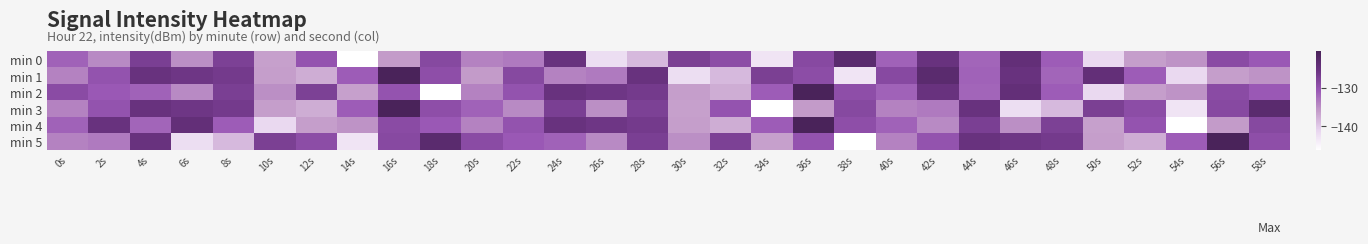

Reading right to left, transcribe all the data shown in this chart.

min 0: 58s=-130.7	56s=-129.0	54s=-135.4	52s=-136.3	50s=-141.6	48s=-131.1	46s=-124.4	44s=-131.8	42s=-125.1	40s=-131.5	38s=-123.1	36s=-128.7	34s=-142.9	32s=-129.2	30s=-127.4	28s=-138.6	26s=-142.2	24s=-125.0	22s=-133.4	20s=-134.0	18s=-128.6	16s=-135.9	14s=-146.2	12s=-130.1	10s=-136.4	8s=-127.4	6s=-135.0	4s=-127.3	2s=-134.6	0s=-131.5
min 1: 58s=-135.4	56s=-136.3	54s=-141.6	52s=-131.1	50s=-124.4	48s=-131.8	46s=-125.1	44s=-131.5	42s=-123.1	40s=-128.7	38s=-142.9	36s=-129.2	34s=-127.4	32s=-138.6	30s=-142.2	28s=-125.0	26s=-133.4	24s=-134.0	22s=-128.6	20s=-135.9	18s=-129.4	16s=-120.5	14s=-131.1	12s=-137.5	10s=-136.2	8s=-126.6	6s=-126.0	4s=-125.1	2s=-130.0	0s=-134.0
min 2: 58s=-130.7	56s=-129.0	54s=-135.4	52s=-136.3	50s=-141.6	48s=-131.1	46s=-124.4	44s=-131.8	42s=-125.1	40s=-131.5	38s=-129.4	36s=-120.5	34s=-131.1	32s=-137.5	30s=-136.2	28s=-126.6	26s=-126.0	24s=-125.1	22s=-130.0	20s=-134.0	18s=-146.2	16s=-130.1	14s=-136.4	12s=-127.4	10s=-135.0	8s=-127.3	6s=-134.6	4s=-131.5	2s=-130.7	0s=-129.0
min 3: 58s=-123.1	56s=-128.7	54s=-142.9	52s=-129.2	50s=-127.4	48s=-138.6	46s=-142.2	44s=-125.0	42s=-133.4	40s=-134.0	38s=-128.6	36s=-135.9	34s=-146.2	32s=-130.1	30s=-136.4	28s=-127.4	26s=-135.0	24s=-127.3	22s=-134.6	20s=-131.5	18s=-129.4	16s=-120.5	14s=-131.1	12s=-137.5	10s=-136.2	8s=-126.6	6s=-126.0	4s=-125.1	2s=-130.0	0s=-134.0
min 4: 58s=-128.6	56s=-135.9	54s=-146.2	52s=-130.1	50s=-136.4	48s=-127.4	46s=-135.0	44s=-127.3	42s=-134.6	40s=-131.5	38s=-129.4	36s=-120.5	34s=-131.1	32s=-137.5	30s=-136.2	28s=-126.6	26s=-126.0	24s=-125.1	22s=-130.0	20s=-134.0	18s=-130.7	16s=-129.0	14s=-135.4	12s=-136.3	10s=-141.6	8s=-131.1	6s=-124.4	4s=-131.8	2s=-125.1	0s=-131.5
min 5: 58s=-129.4	56s=-120.5	54s=-131.1	52s=-137.5	50s=-136.2	48s=-126.6	46s=-126.0	44s=-125.1	42s=-130.0	40s=-134.0	38s=-146.2	36s=-130.1	34s=-136.4	32s=-127.4	30s=-135.0	28s=-127.3	26s=-134.6	24s=-131.5	22s=-130.7	20s=-129.0	18s=-123.1	16s=-128.7	14s=-142.9	12s=-129.2	10s=-127.4	8s=-138.6	6s=-142.2	4s=-125.0	2s=-133.4	0s=-134.0